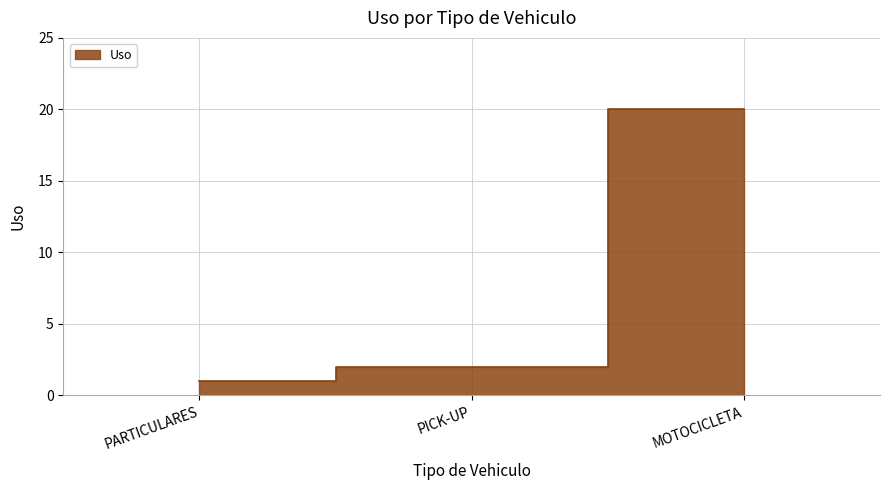

The chart shows a value of 35 at MOTOCICLETA. True or false?

False